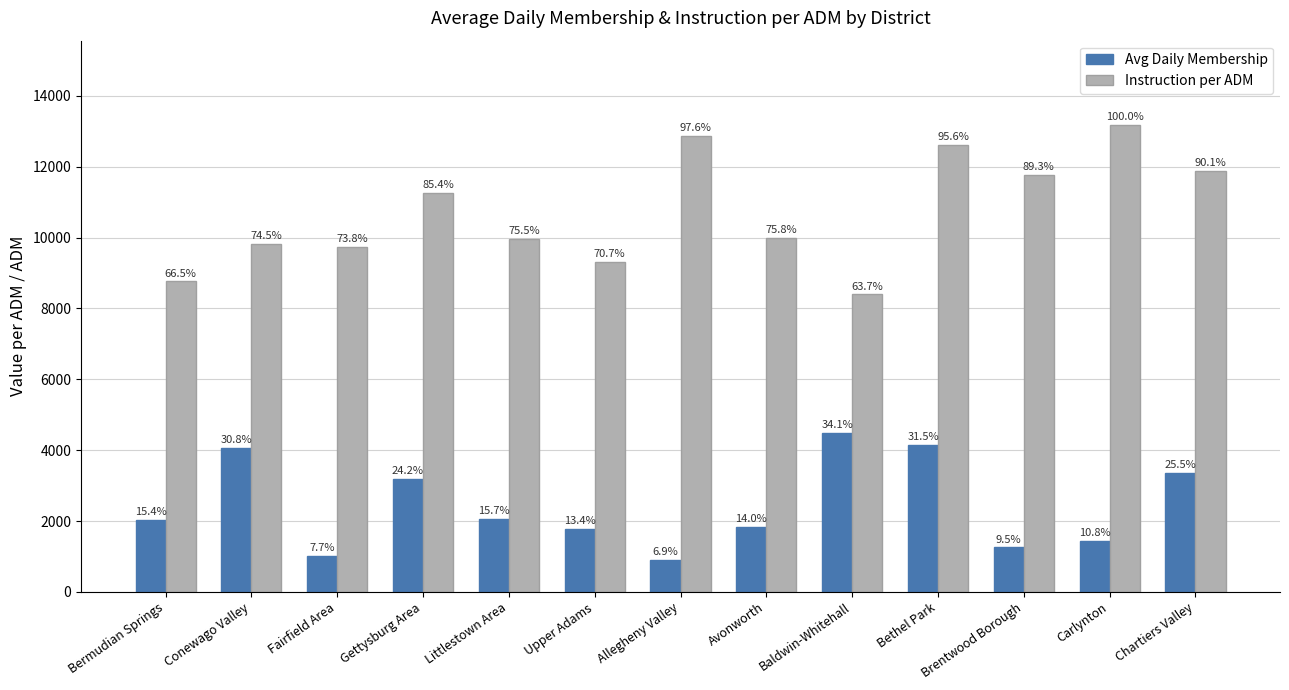

How many groups of bars are there?

13